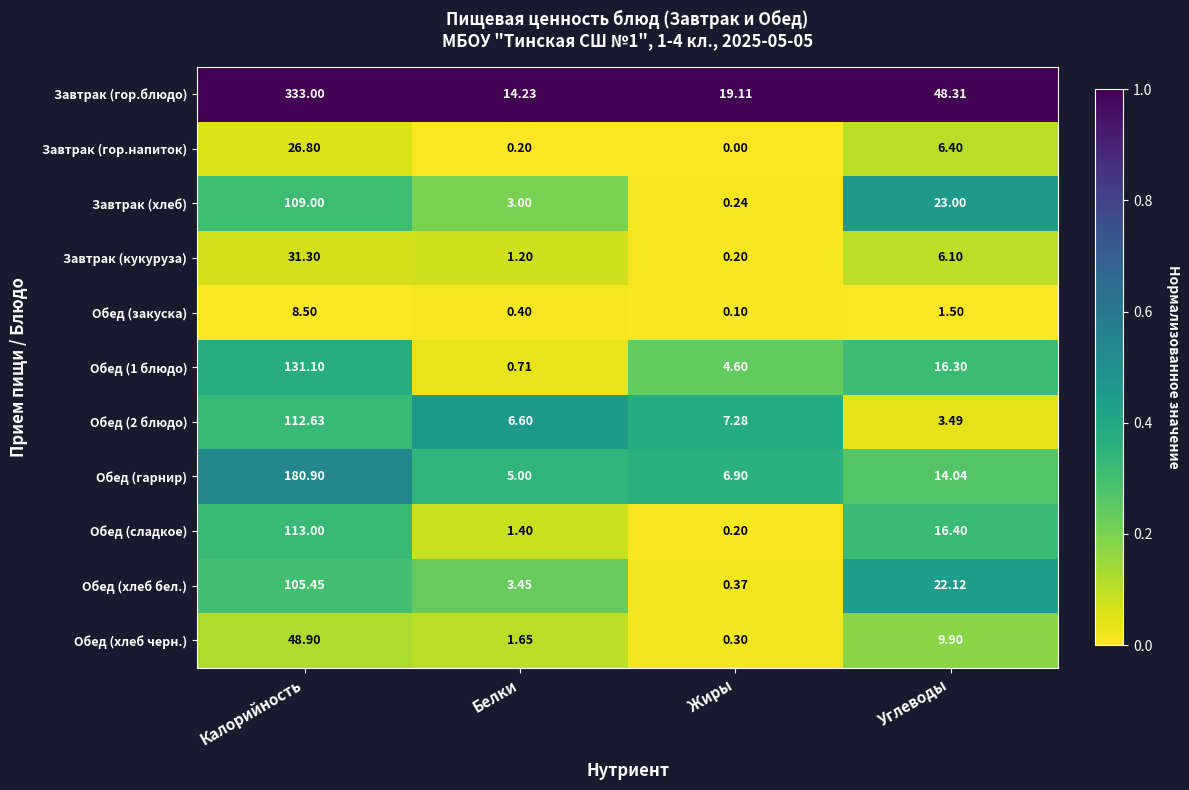

List the labels in order of Обед (2 блюдо) value, smallest first.

Углеводы, Белки, Жиры, Калорийность